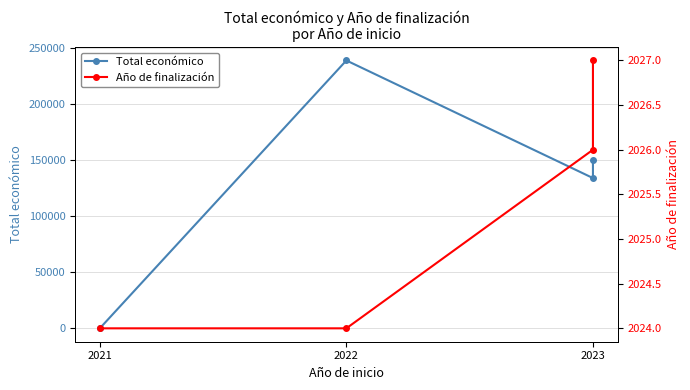

What is the label of the 3rd point from the left?

2023